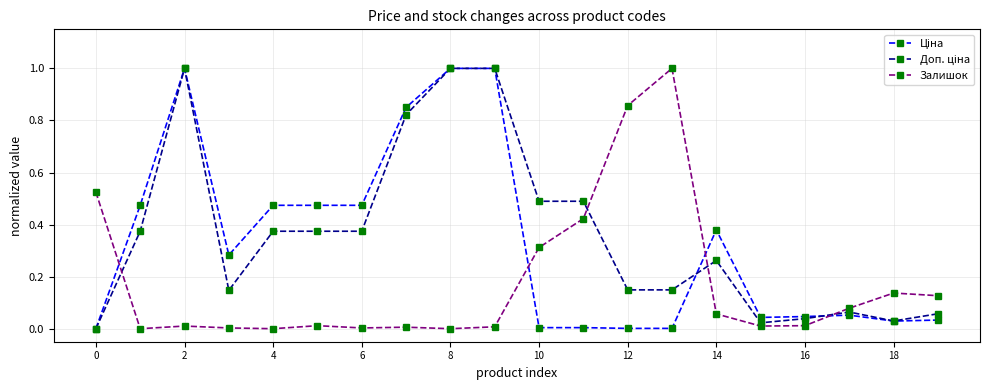

How many lines are shown in the chart?

3